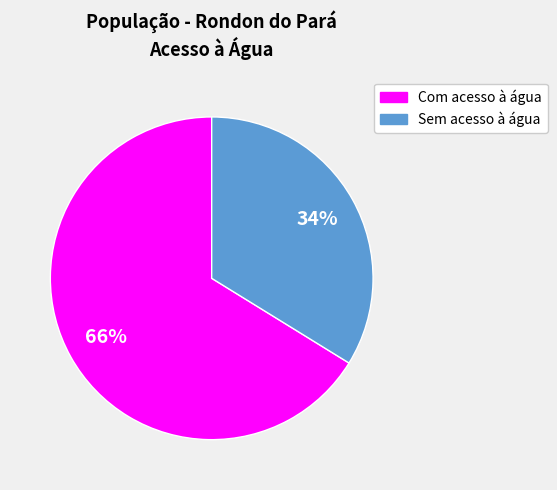

Rank the categories by value from highest to lowest.

Com acesso à água, Sem acesso à água